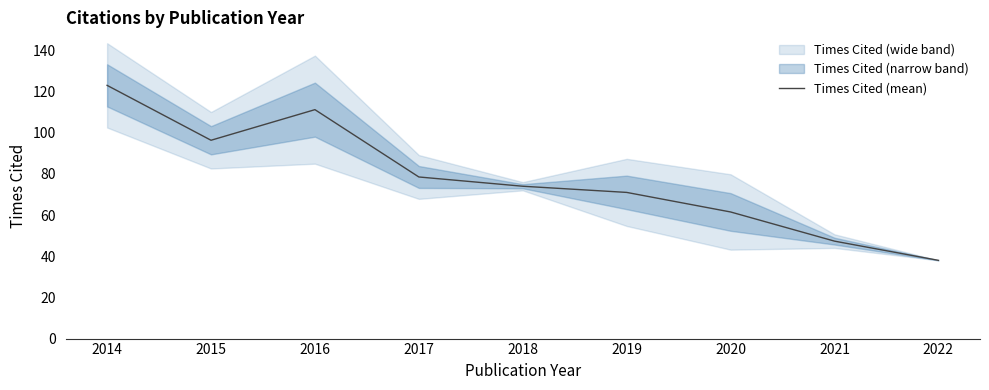

List the labels in order of value, largest first.

2014, 2016, 2015, 2017, 2018, 2019, 2020, 2021, 2022